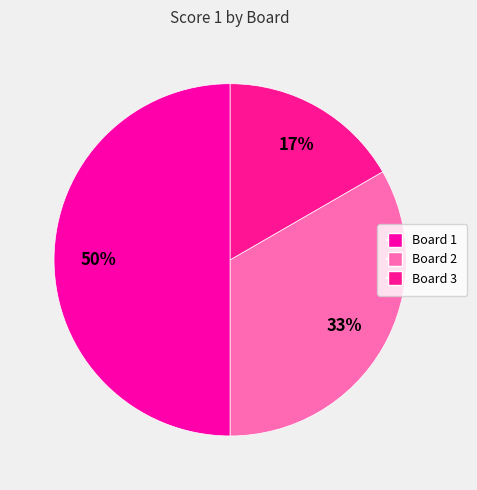

How many slices are in this pie chart?

3